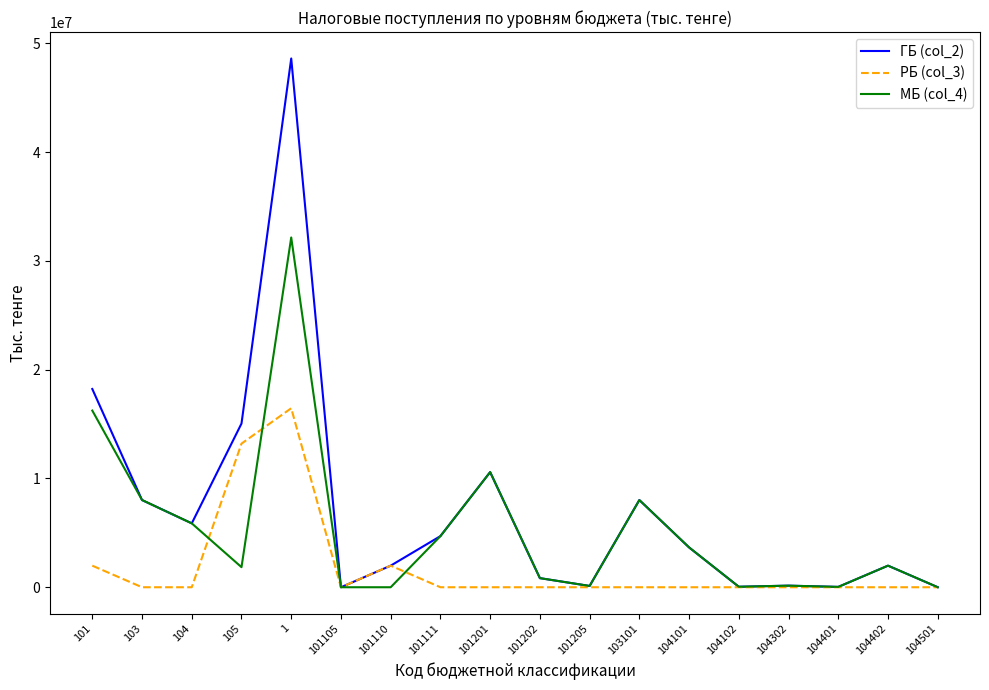

Rank the series by their maximum value, from highest to lowest.

ГБ (col_2), МБ (col_4), РБ (col_3)